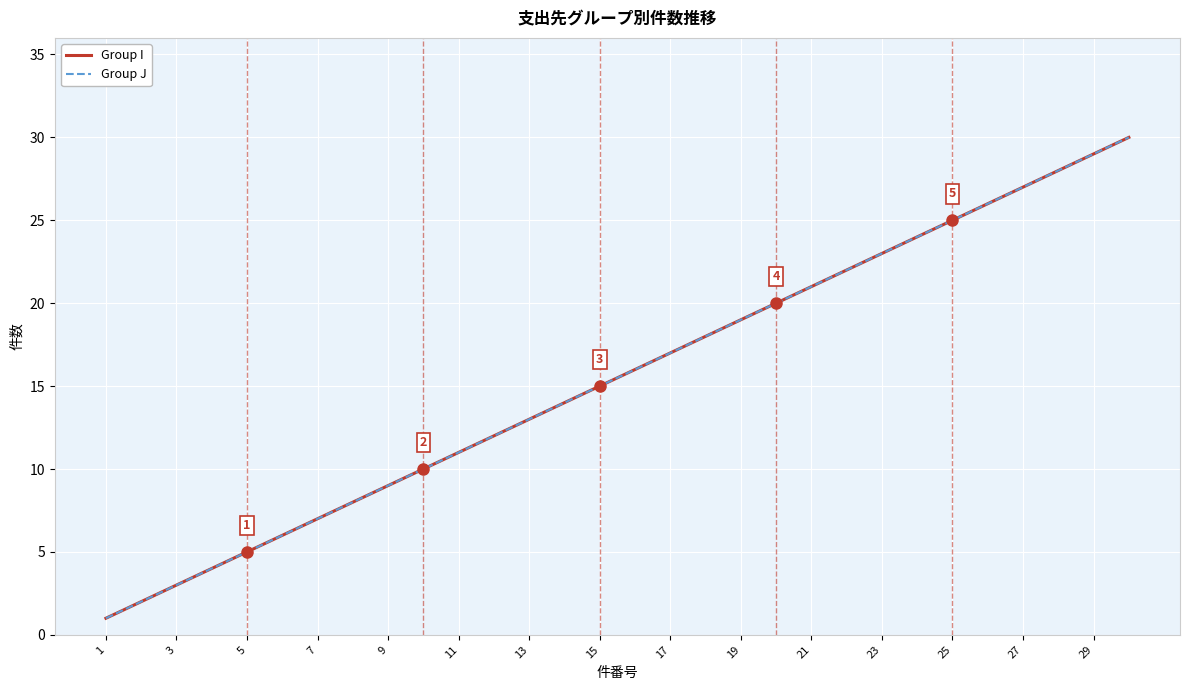

At how many categories does at least one series exceed 16?

14